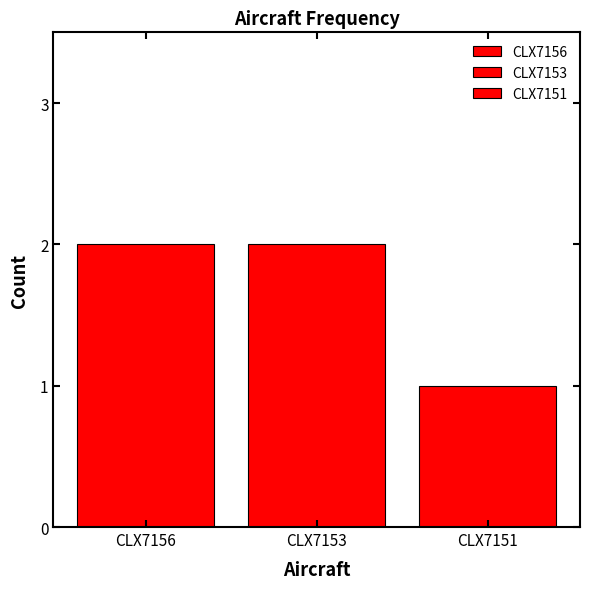

How many categories are shown in the chart?

1